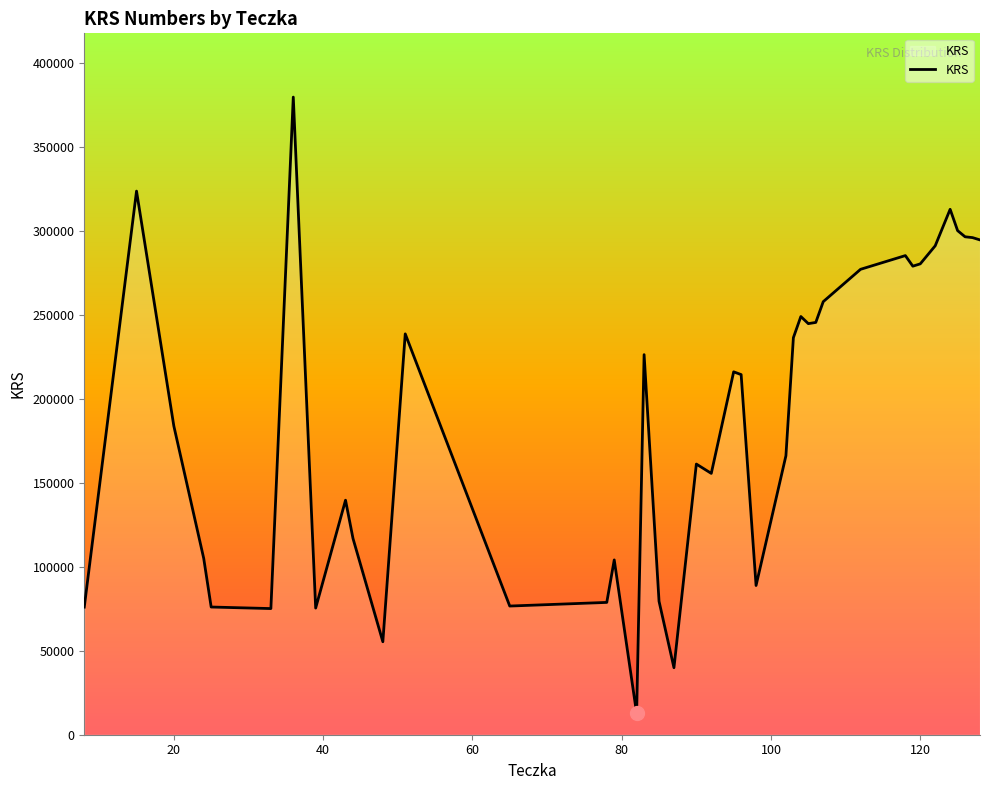

What is the maximum value shown in the chart?

379779